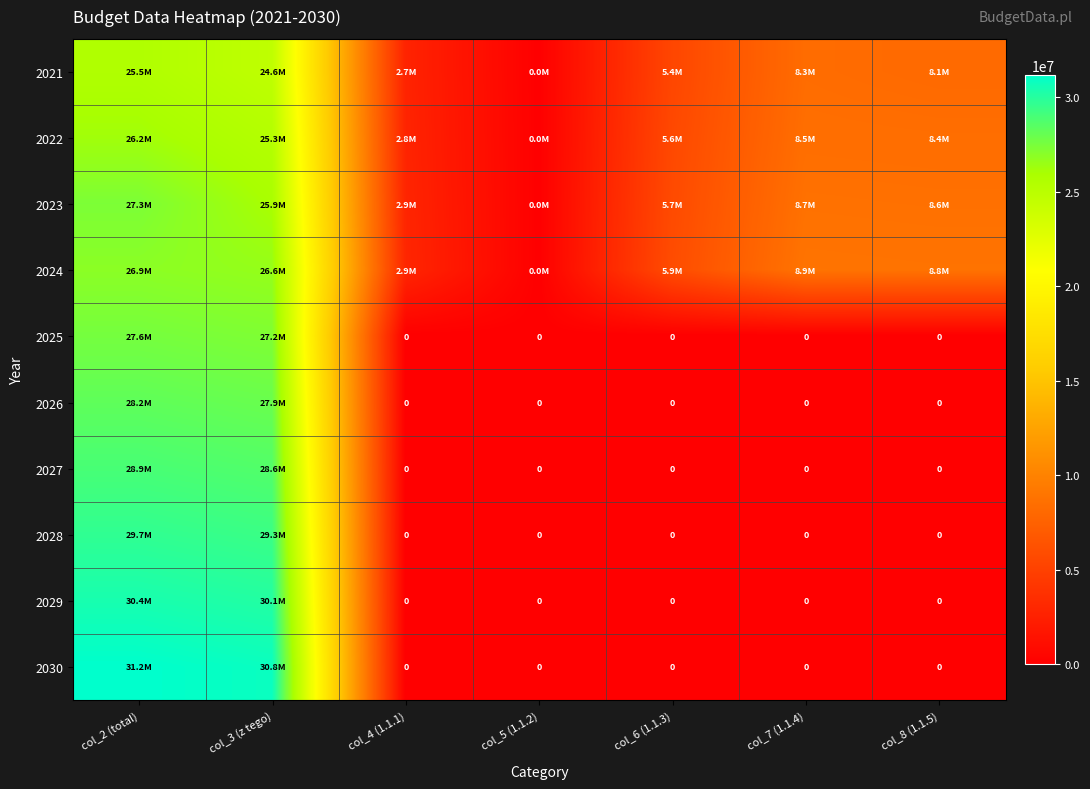

What is the difference between the maximum and minimum values in the 2022 series?

26171683.0